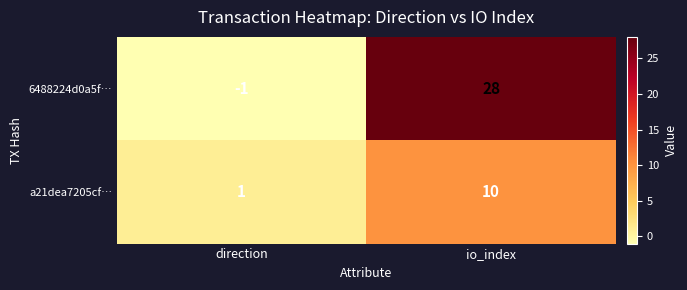

True or false: 6488224d0a5f… has a value of 28 at io_index.

True